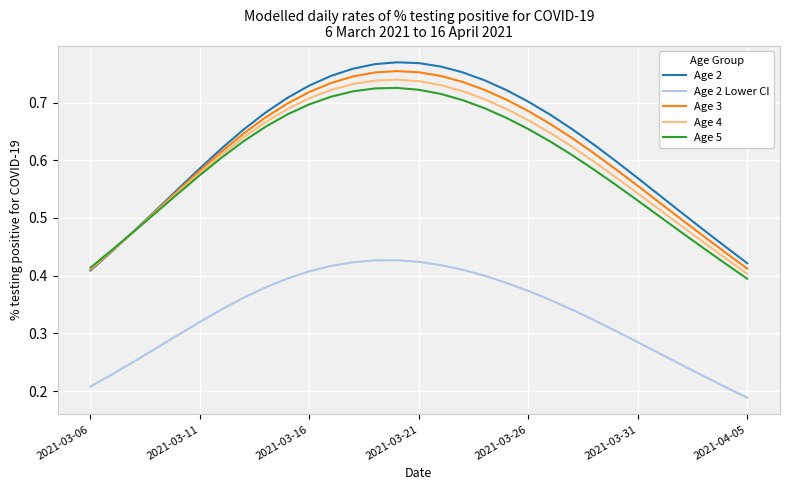

Which series has the largest range (max minus min)?

Age 2